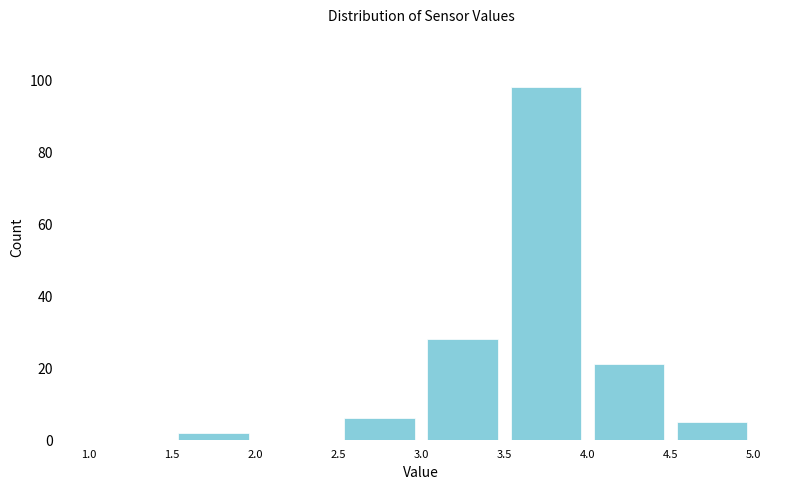

Which range on the x-axis has the tallest bar?

3.5 to 4.0